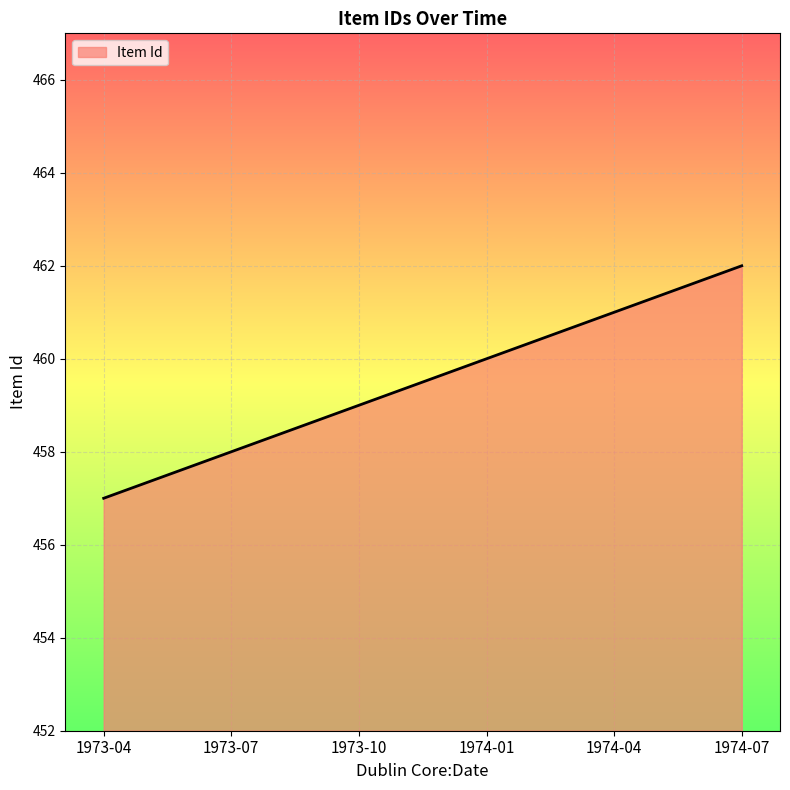

Between 1973-10 and 1973-07, which is larger?

1973-10